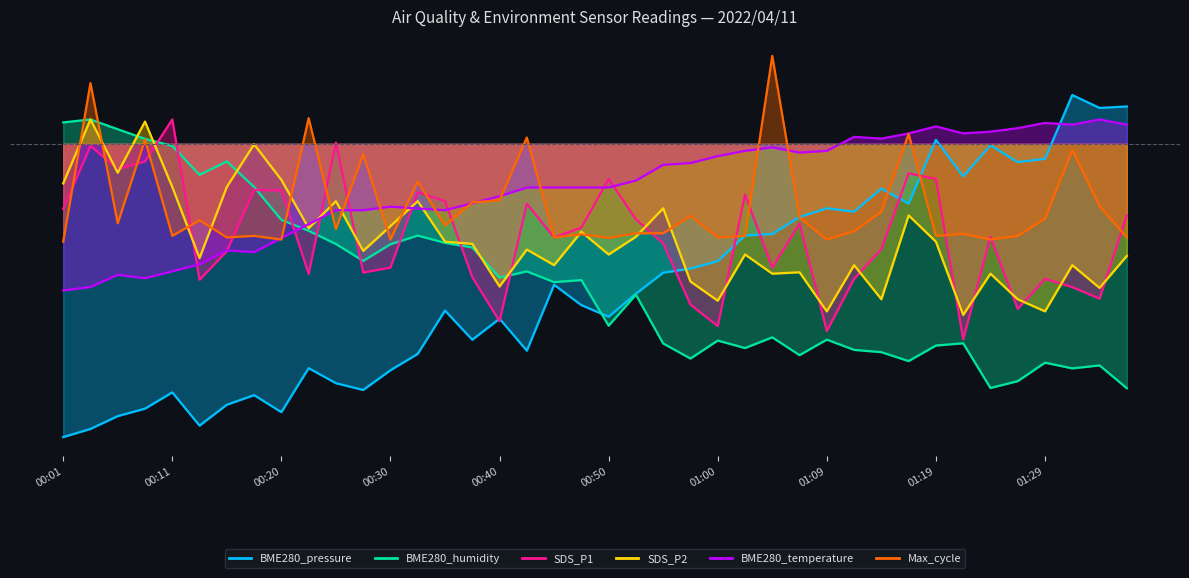

What is the label of the 6th point from the left?

00:13